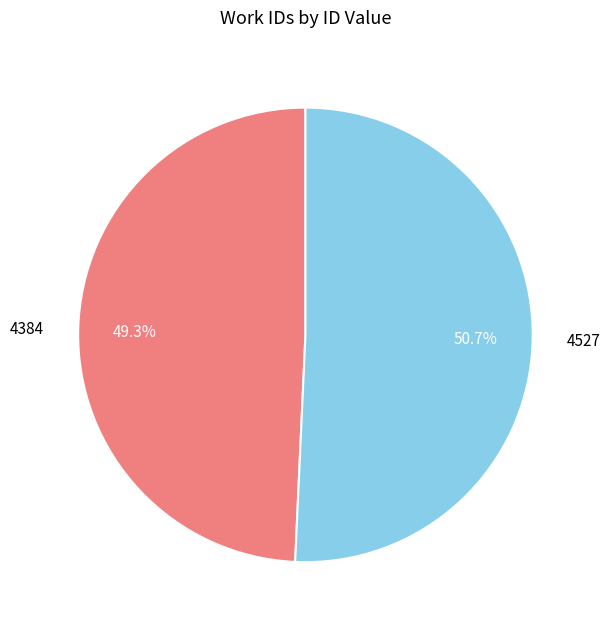

Between 4384 and 4527, which is larger?

4527